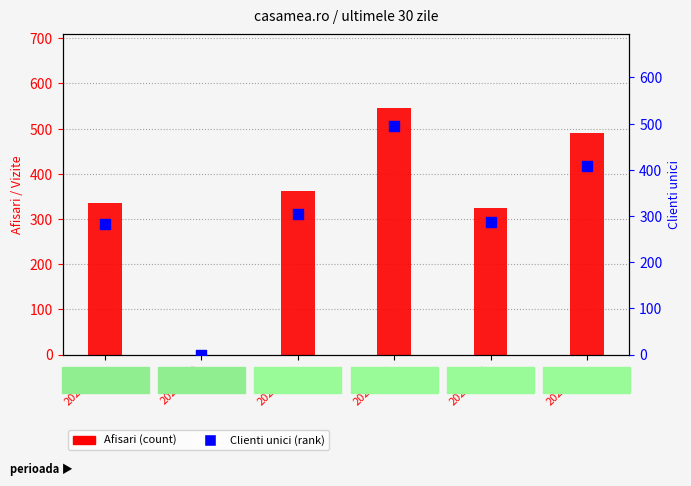

Which series contains the lowest Y value?

Afisari